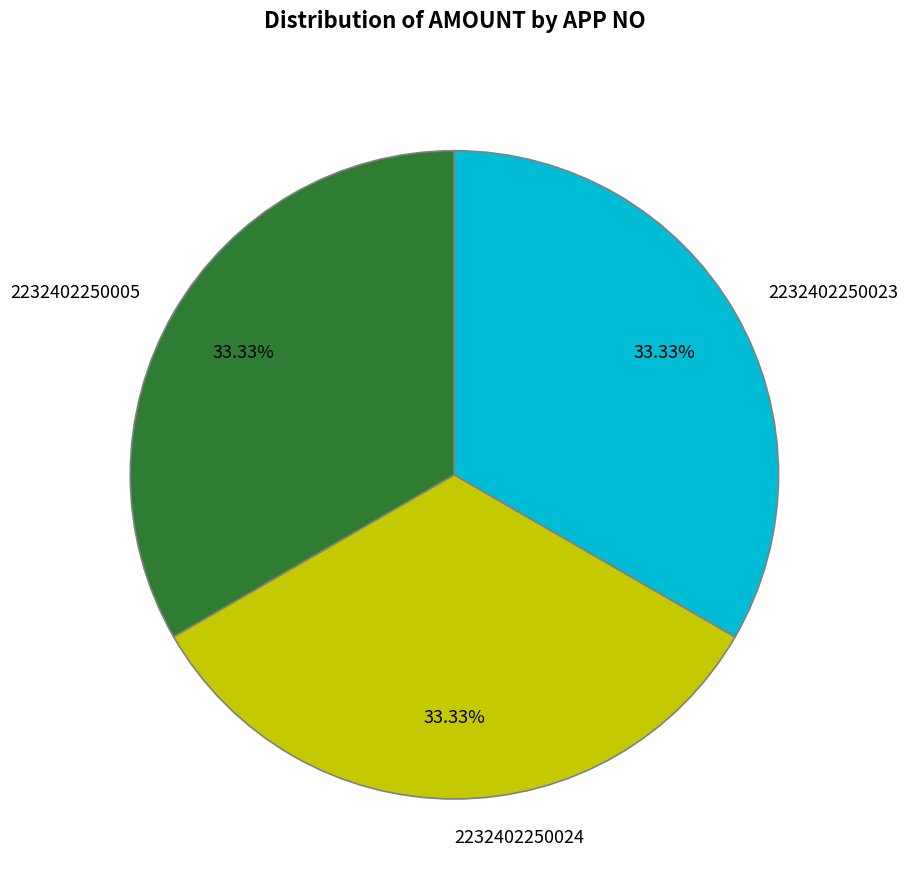

What is the ratio of the value at 2232402250005 to the value at 2232402250023?

1.0